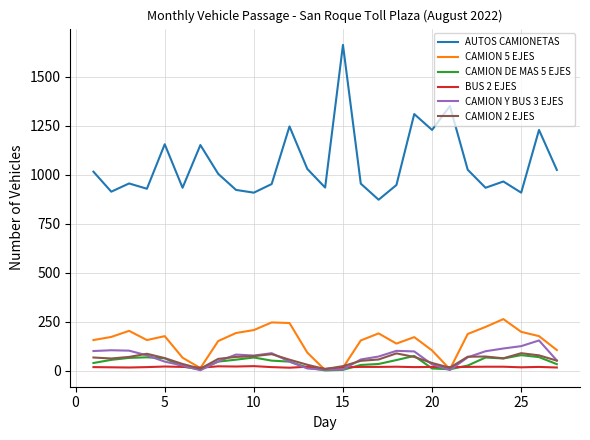

Which series has the largest range (max minus min)?

AUTOS CAMIONETAS